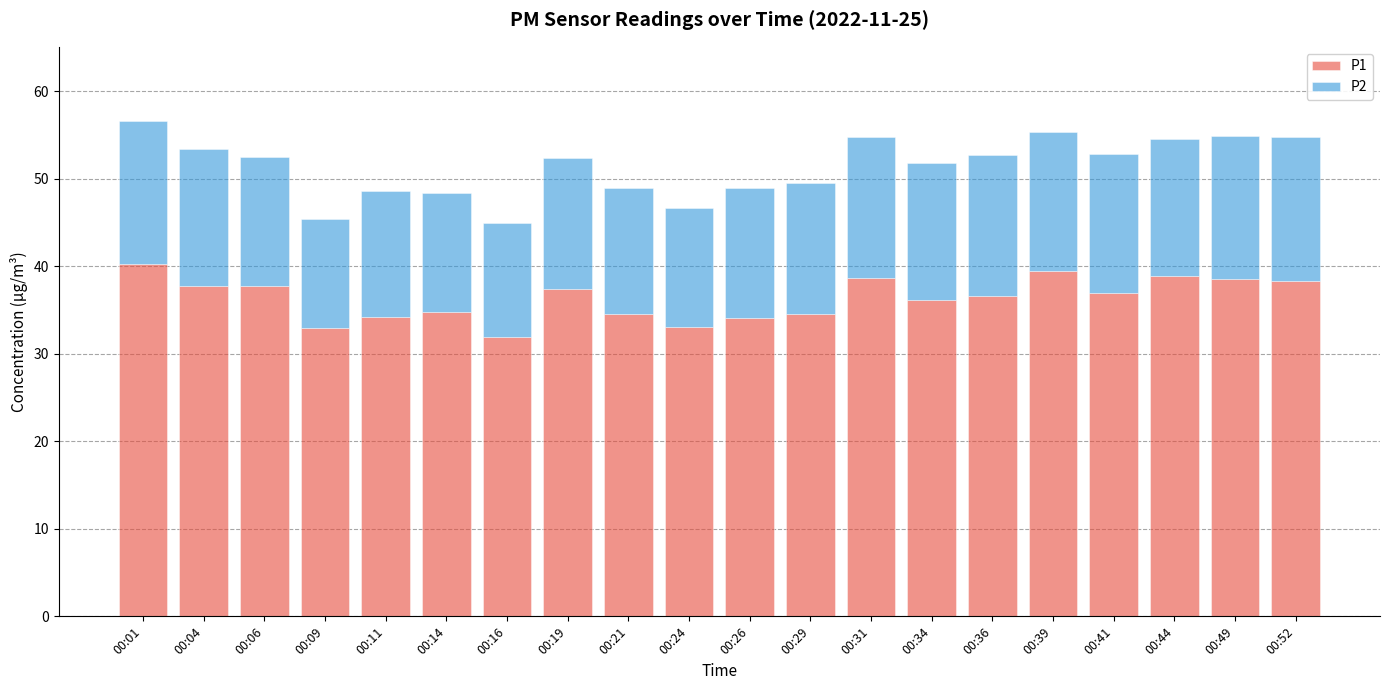

Does the chart contain stacked bars?

Yes